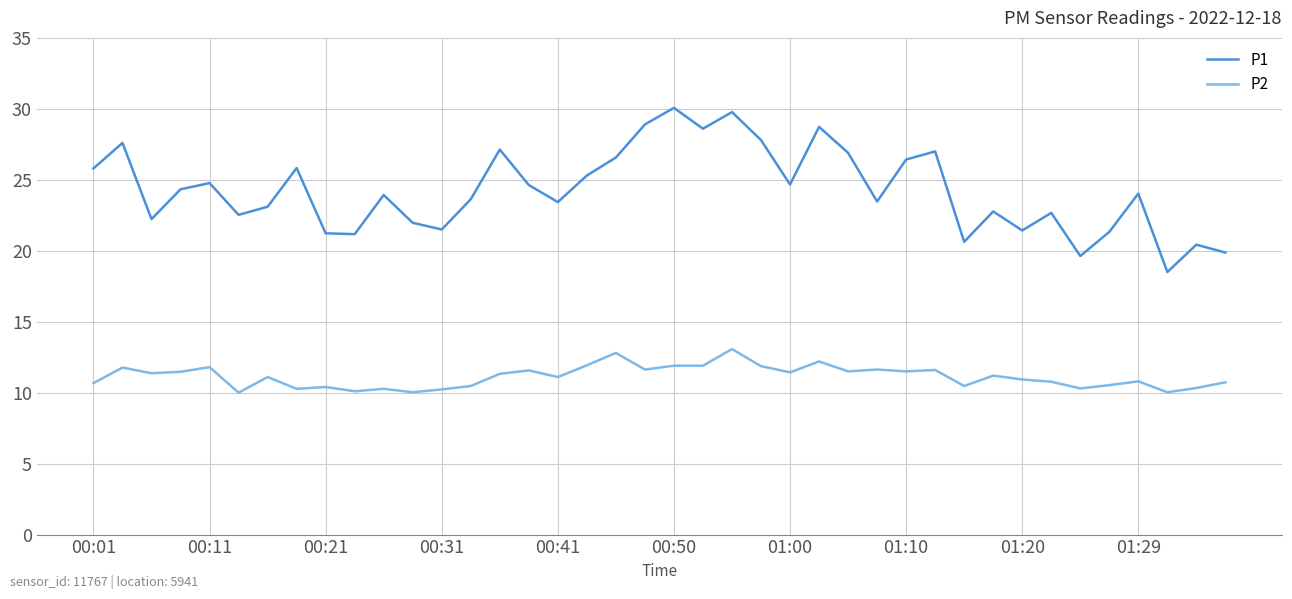

True or false: P1 and P2 intersect in this chart.

False